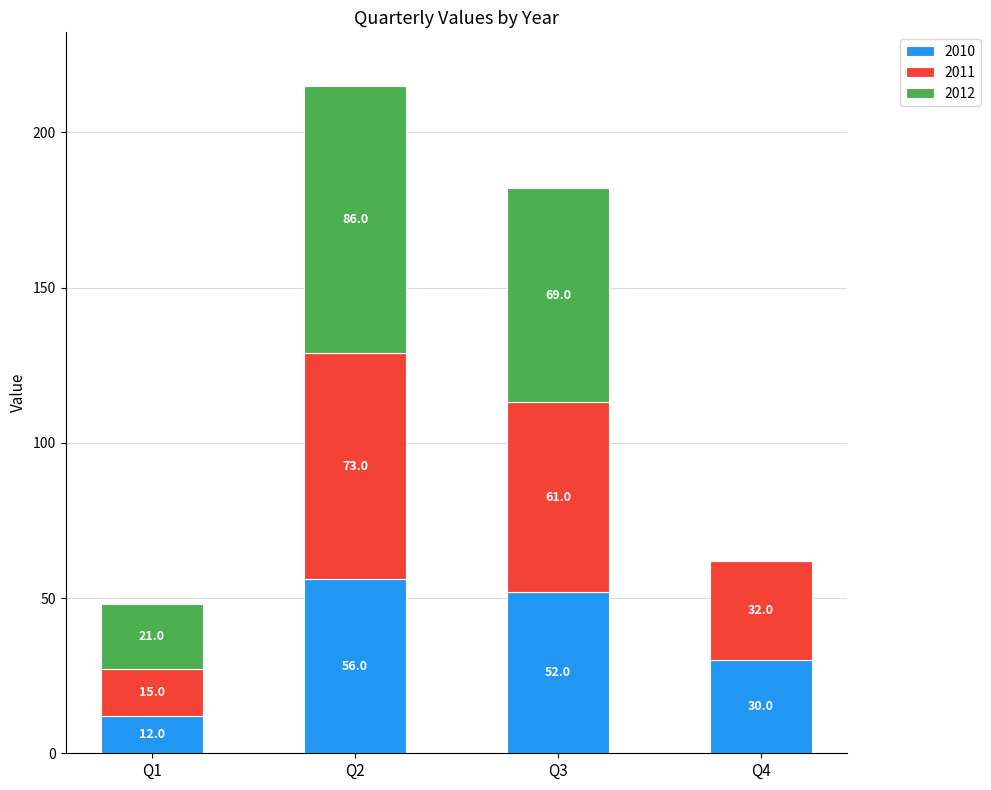

Where does the 2010 series first go above 52?

Q2